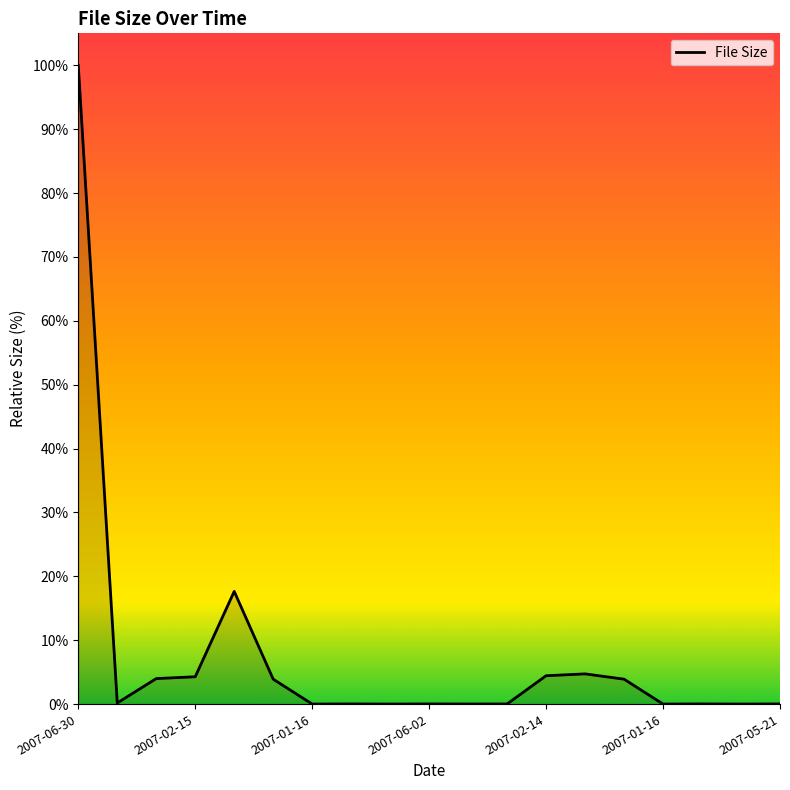

What is the difference between the maximum and minimum values?

100.0